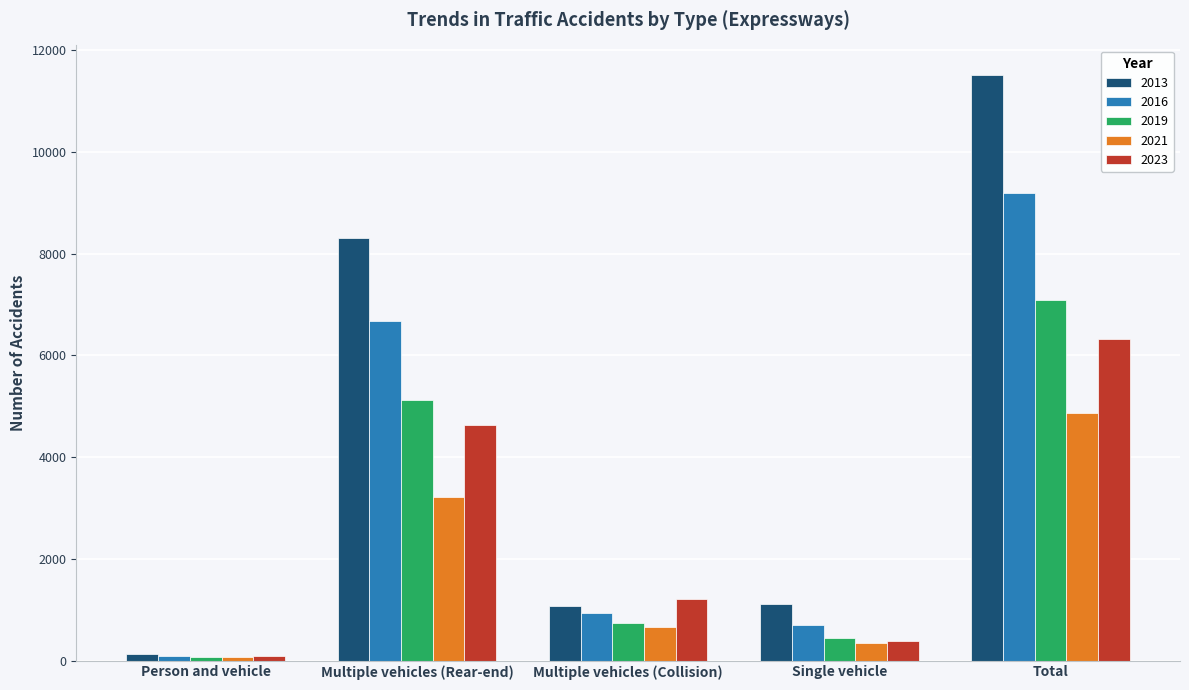

At which category does the chart reach its minimum across all series?

Person and vehicle